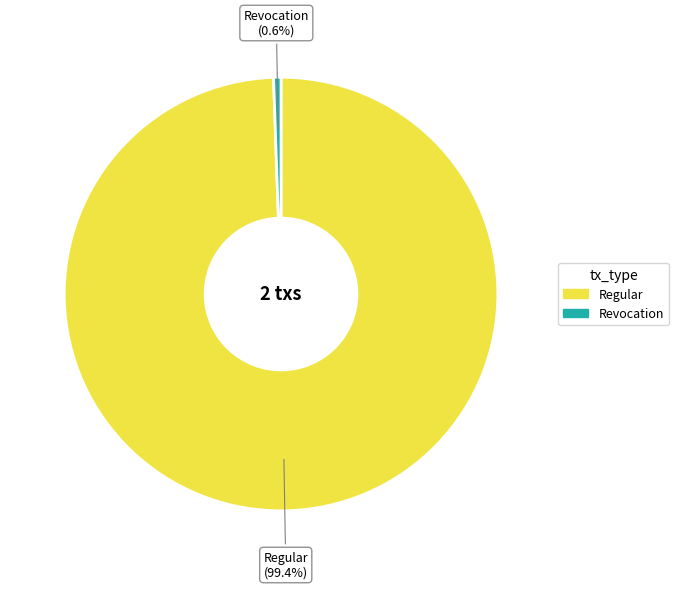

Which slice represents more than half of the pie?

Regular